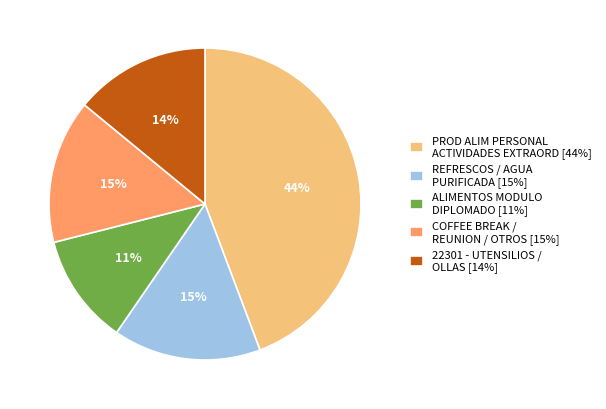

Which slice is the smallest?

ALIMENTOS MODULO DIPLOMADO [11%]